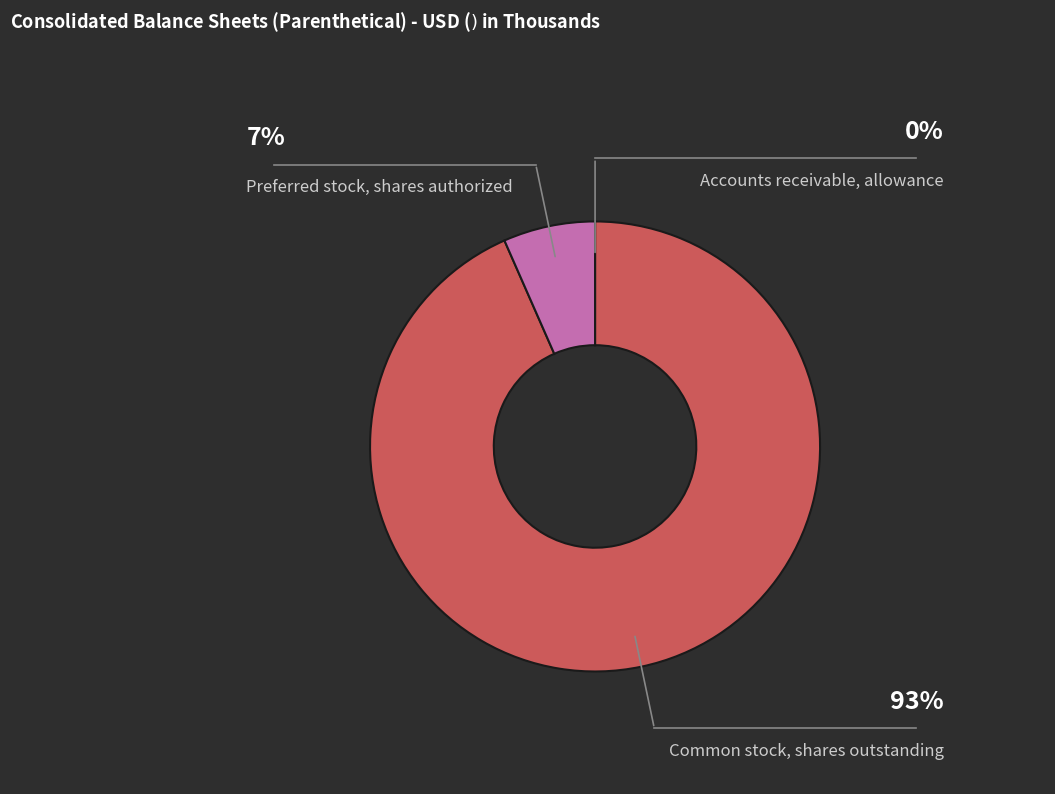

Approximately how many times larger is the value at Common stock, shares outstanding compared to Accounts receivable, allowance?

56097.2